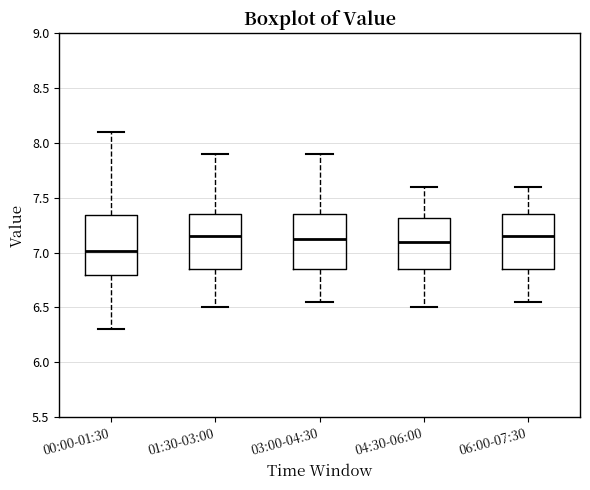

Reading left to right, transcribe this box plot: for each box, give where its median line is, the range the box spans, and where its two whiskers end, as read against the y-axis. The values are not printed on the chart, so give them approximately, as read against the axis.

00:00-01:30: median 7.00, box 6.80 to 7.35, whiskers 6.30 to 8.10
01:30-03:00: median 7.15, box 6.85 to 7.35, whiskers 6.50 to 7.90
03:00-04:30: median 7.15, box 6.85 to 7.35, whiskers 6.55 to 7.90
04:30-06:00: median 7.10, box 6.85 to 7.30, whiskers 6.50 to 7.60
06:00-07:30: median 7.15, box 6.85 to 7.35, whiskers 6.55 to 7.60